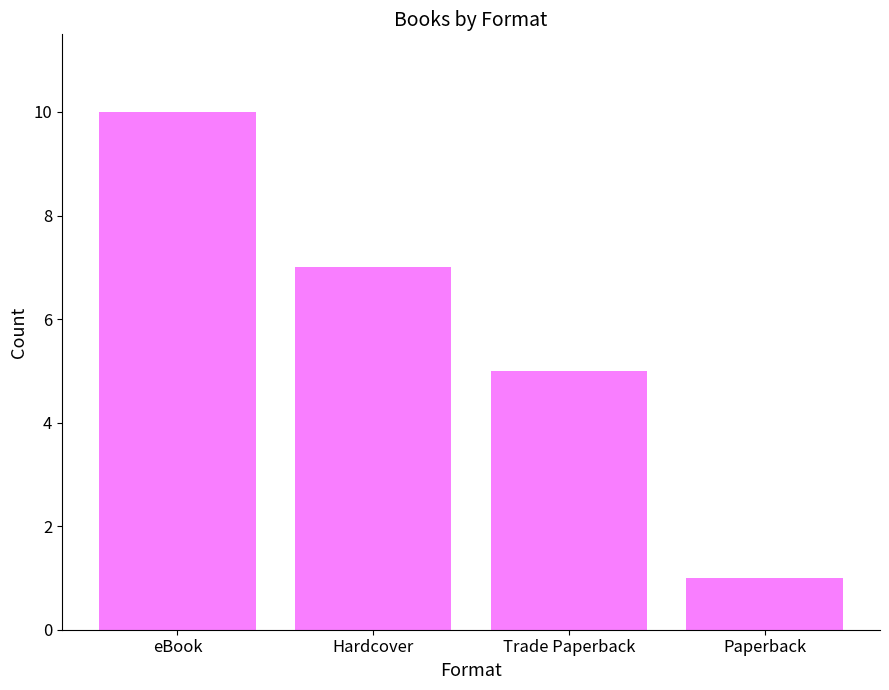

At which category does the chart reach its minimum across all series?

Paperback